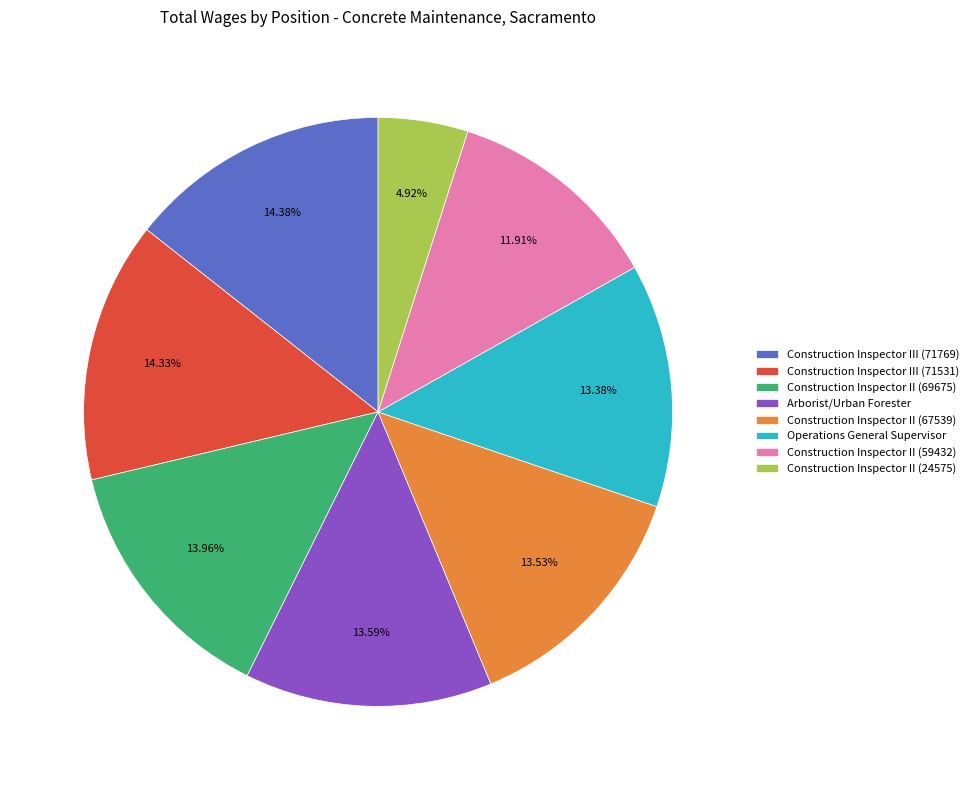

How much of the chart is everything except Construction Inspector II (24575)?

95.1%